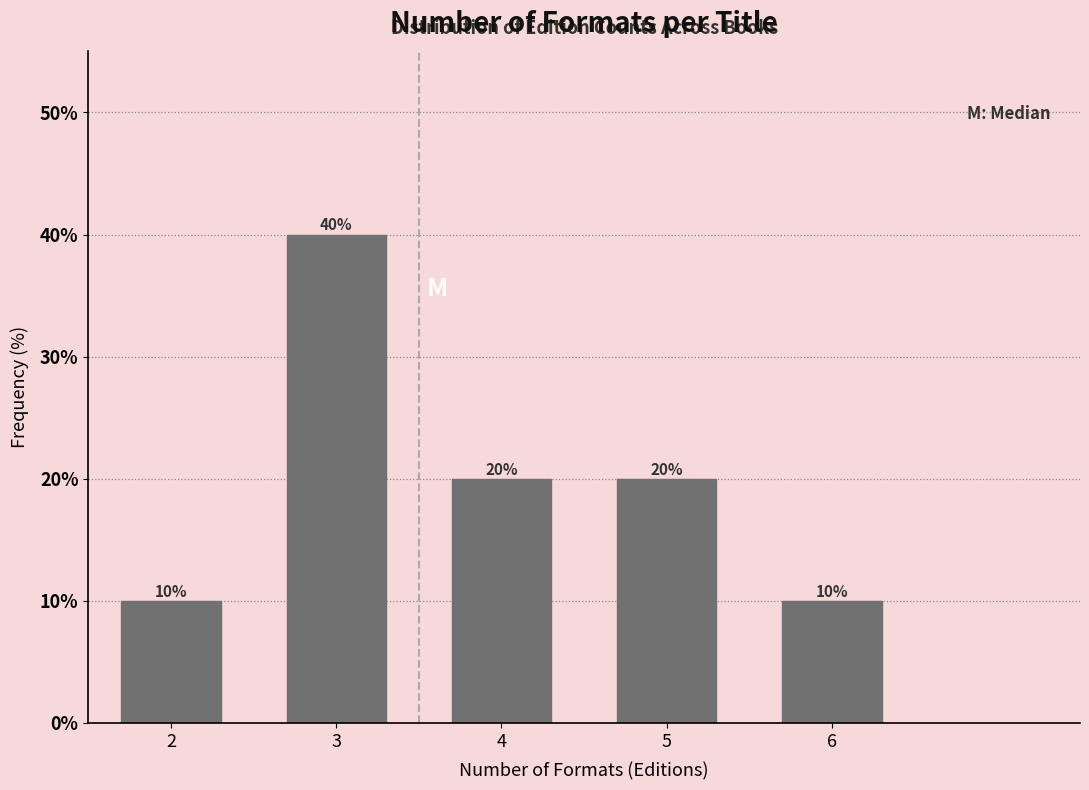

Reading right to left, transcribe all the data shown in this chart.

6=10	5=20	4=20	3=40	2=10